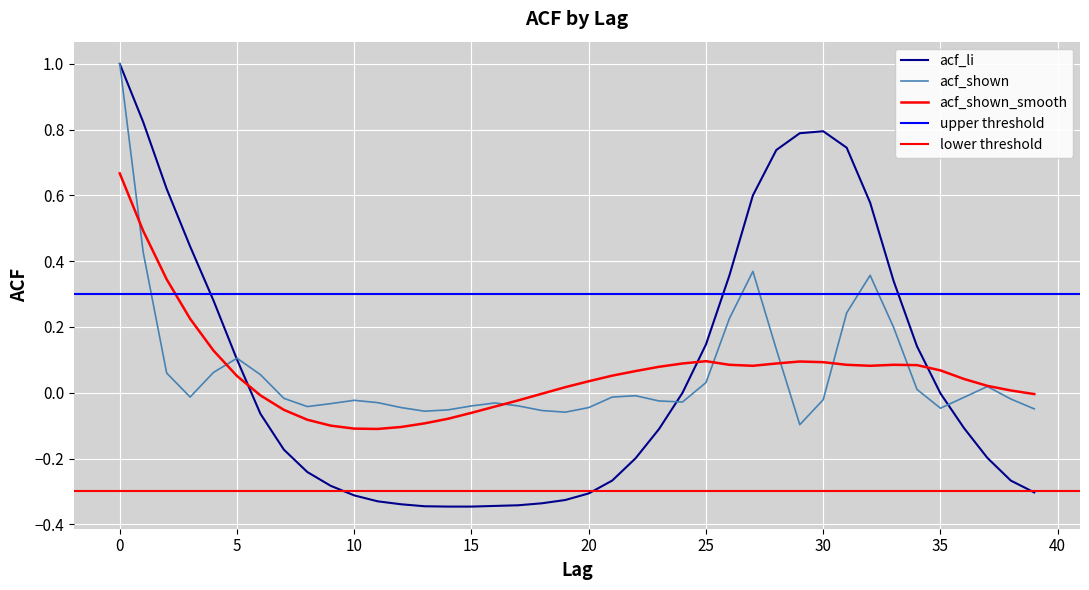

List the series in order of their peak value, lowest first.

acf_shown_smooth, acf_li, acf_shown